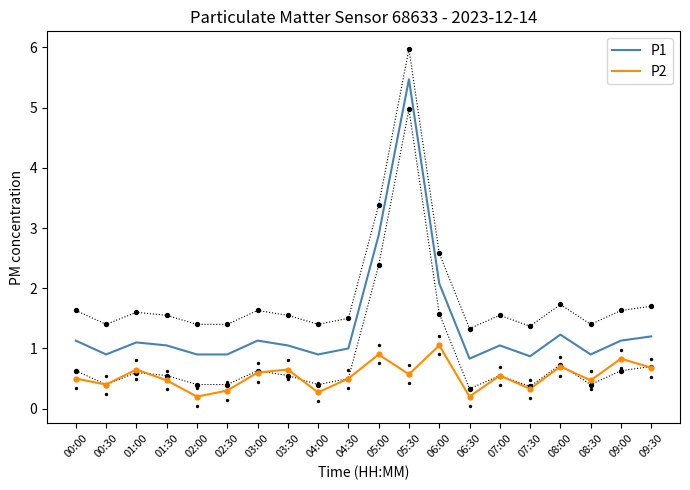

Which series has the widest spread of Y values?

P1